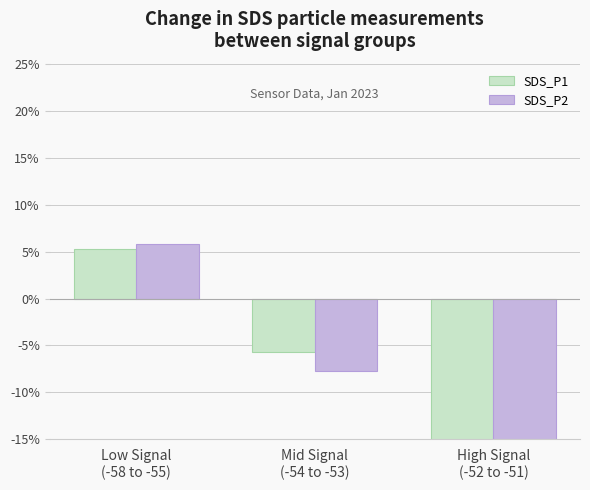

Read the SDS_P2 value at Low Signal
(-58 to -55).

5.8